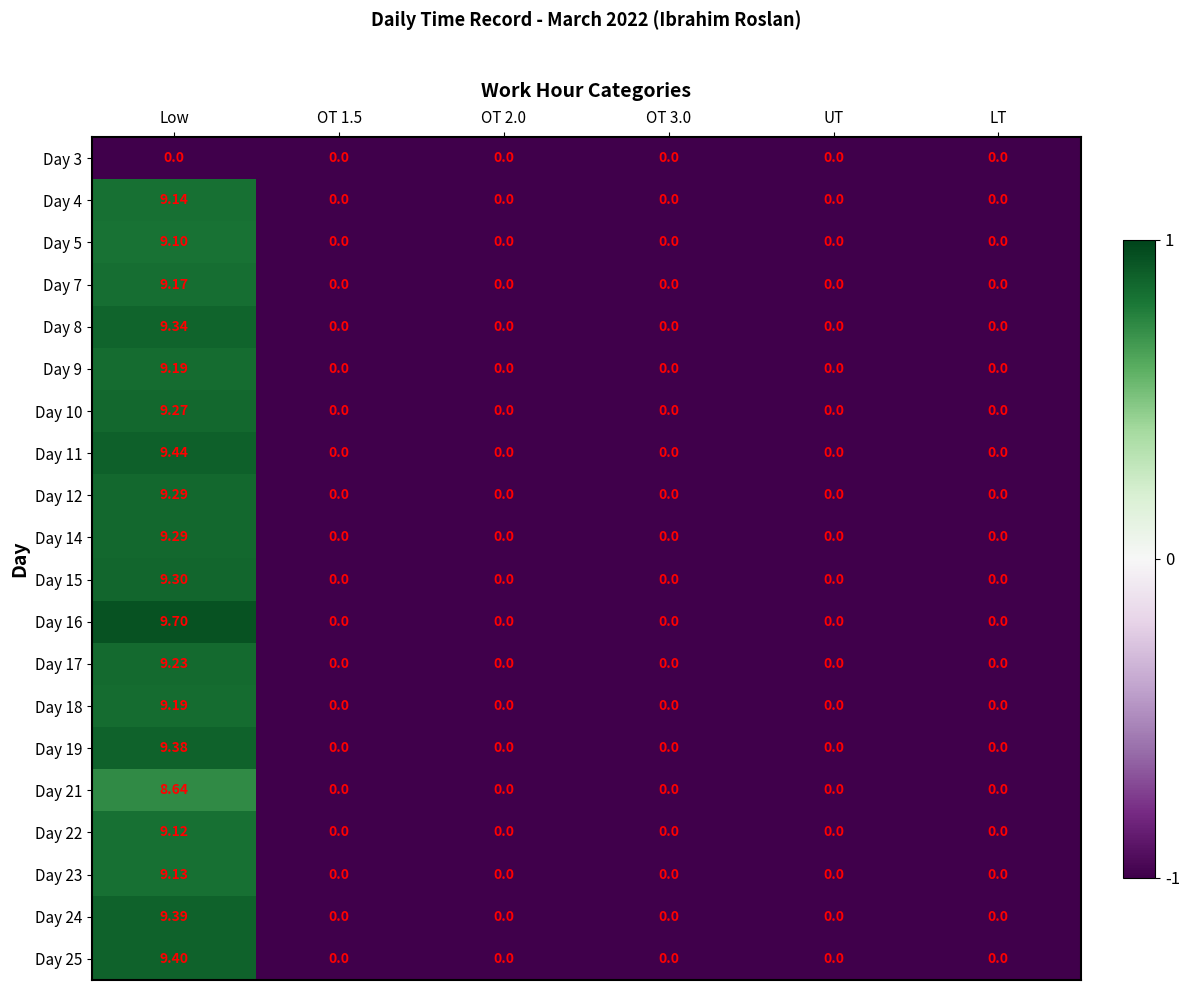

At which label does Day 11 reach its peak?

Low